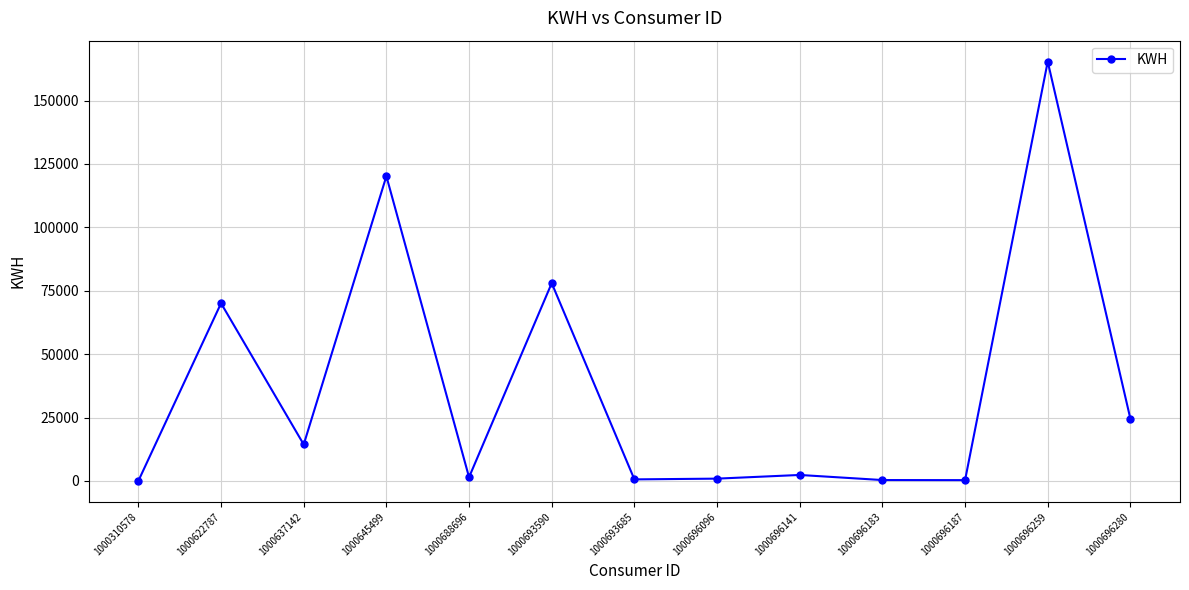

At which label does the data first exceed 2341?

1000622787